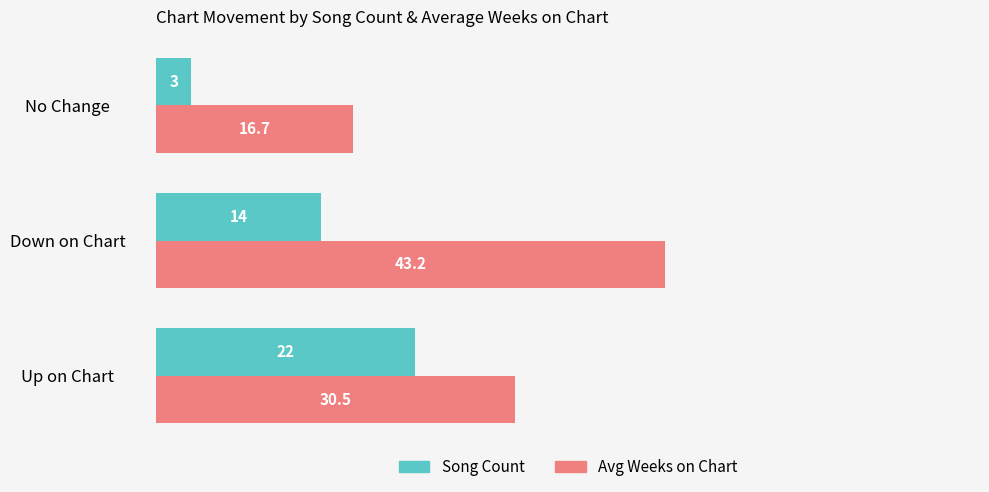

At which label is Song Count closest to 12?

Down on Chart